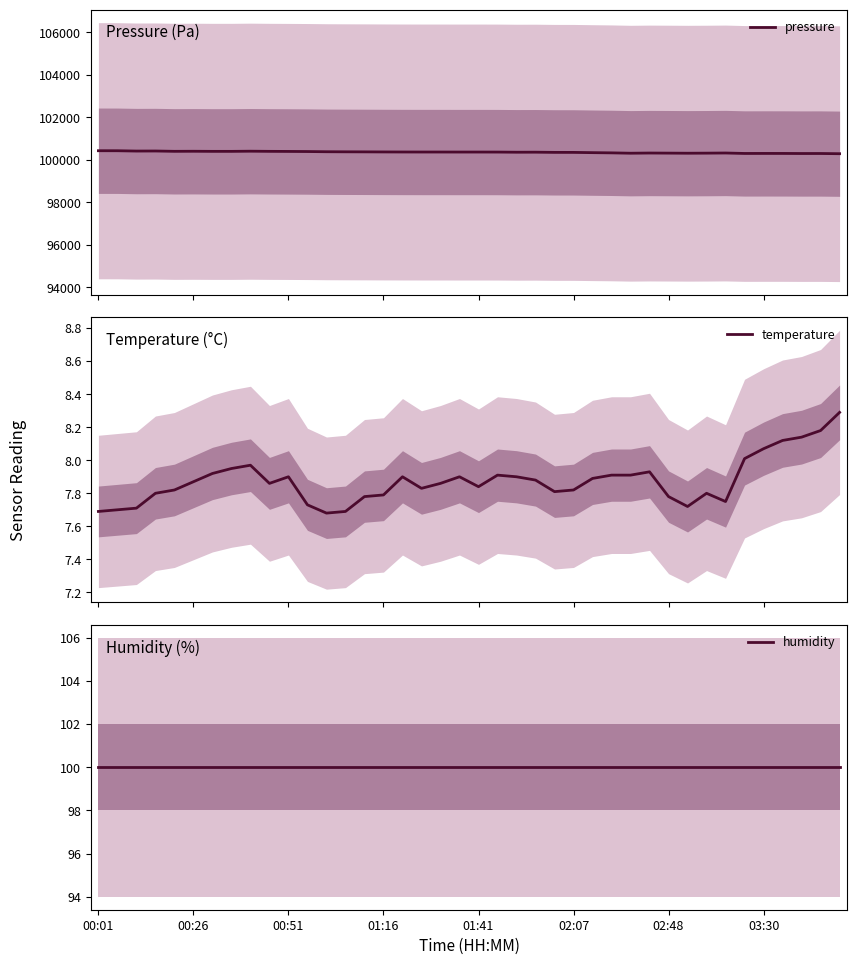

Where is the first local maximum for temperature?

8